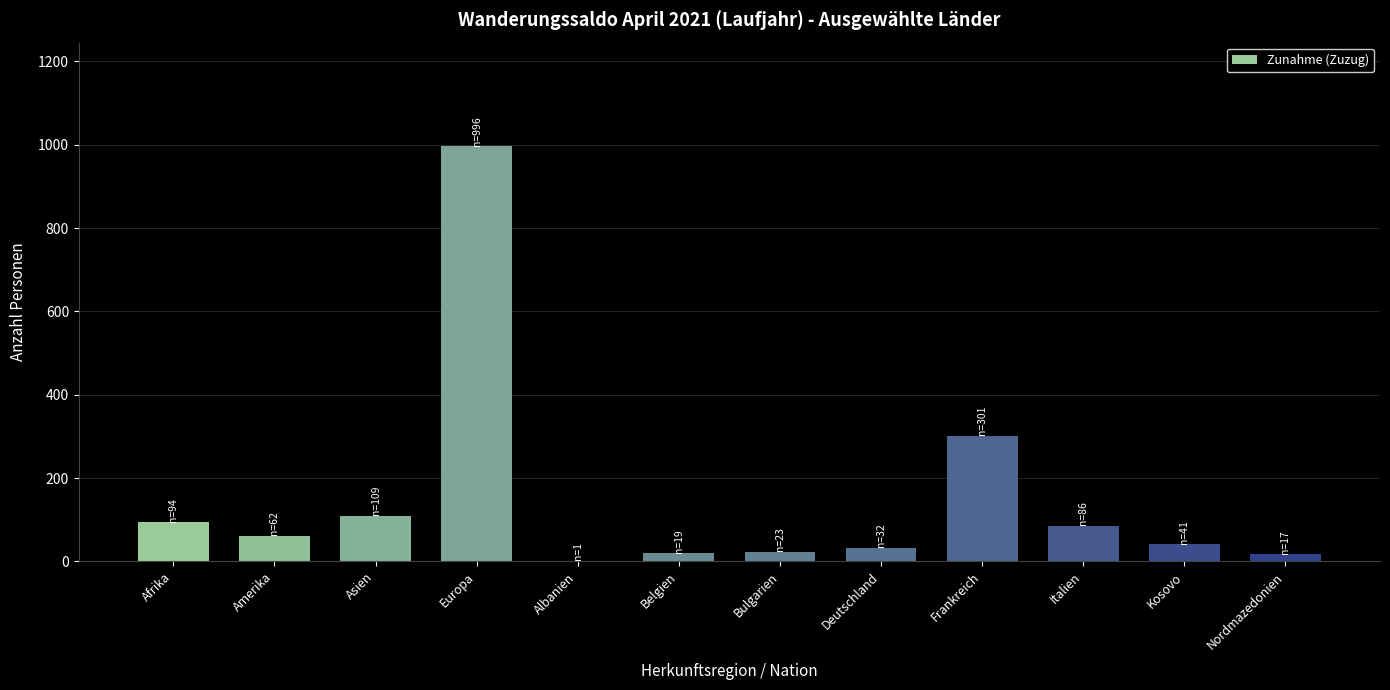

Read the value at Italien.

86